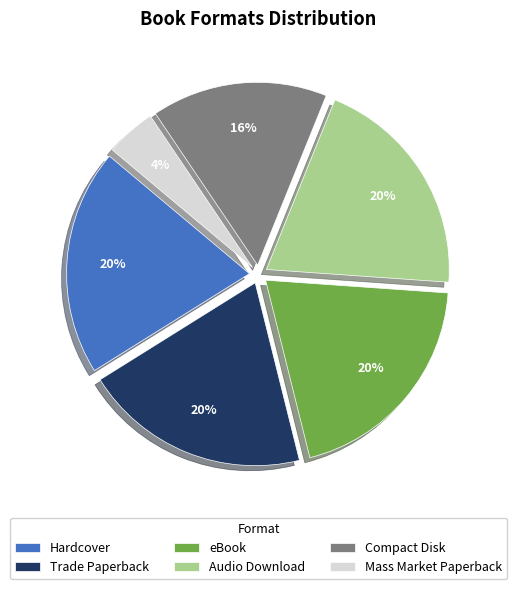

Which slice is the smallest?

Mass Market Paperback